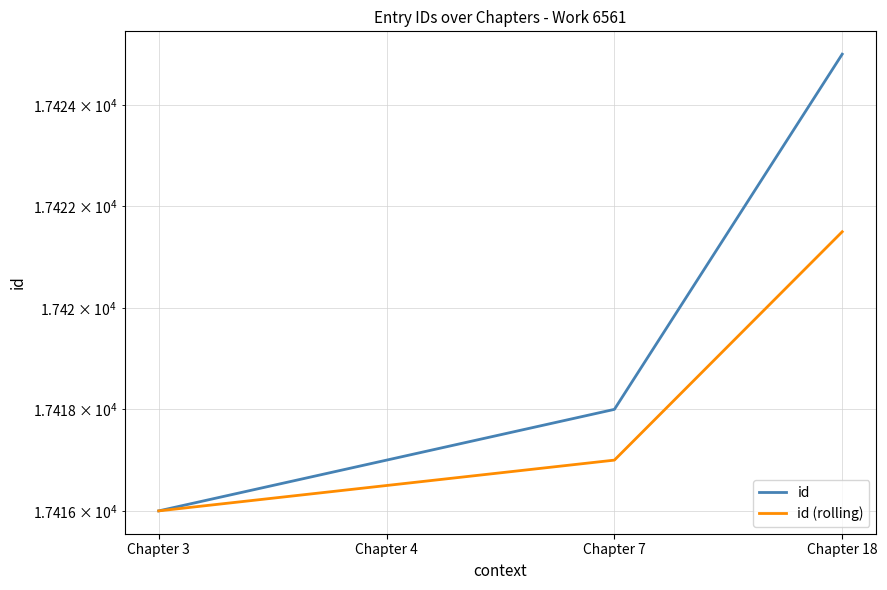

True or false: id (rolling) and id intersect in this chart.

False